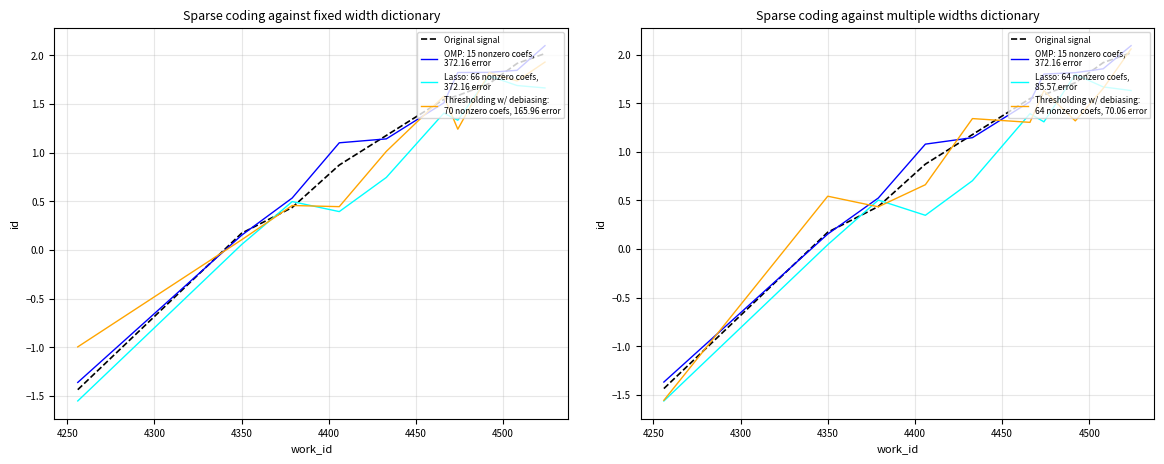

How many data points are less than 1?

4